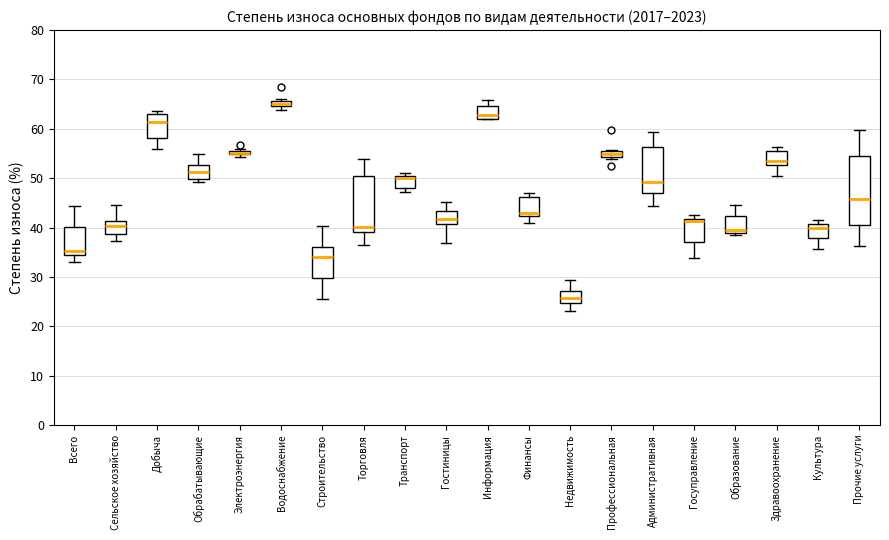

Where is the lower edge of the box for Профессиональная on the y-axis? The values are not printed on the chart, so give them approximately, as read against the axis.

54